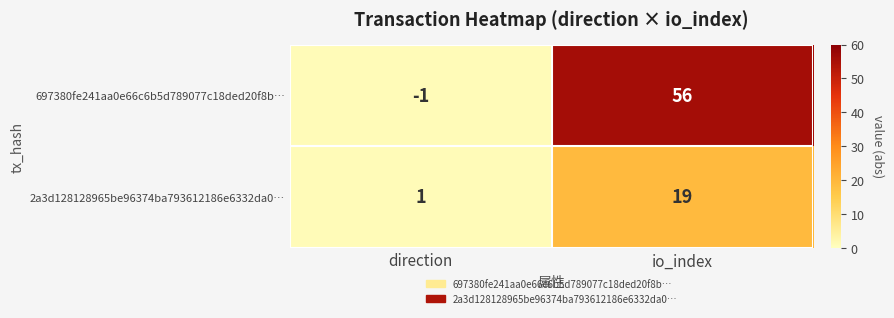

Reading left to right, extract all data points from this chart.

697380fe241aa0e66c6b5d789077c18ded20f8b…: direction=-1	io_index=56
2a3d128128965be96374ba793612186e6332da0…: direction=1	io_index=19